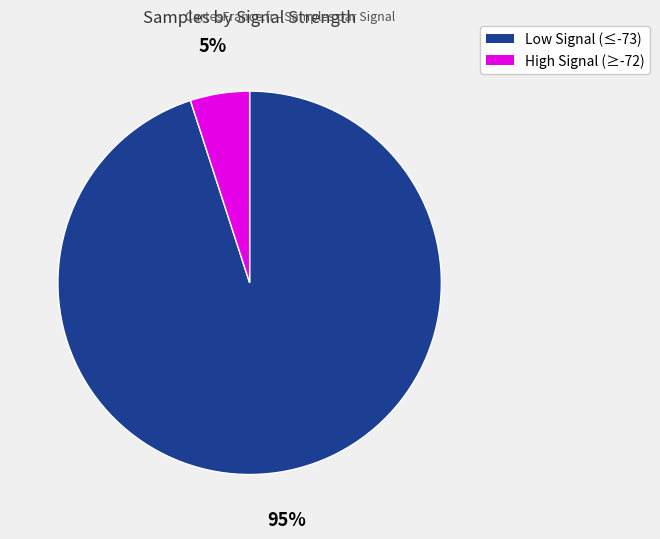

Is there any slice that represents more than half of the pie?

Yes